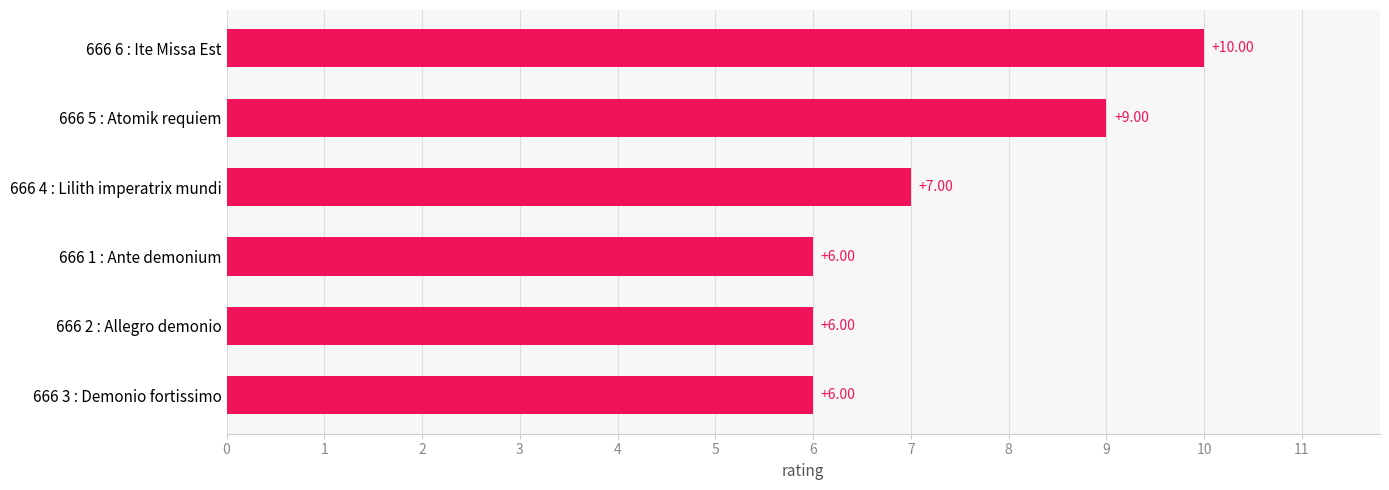

What is the difference between the maximum and second lowest values?

4